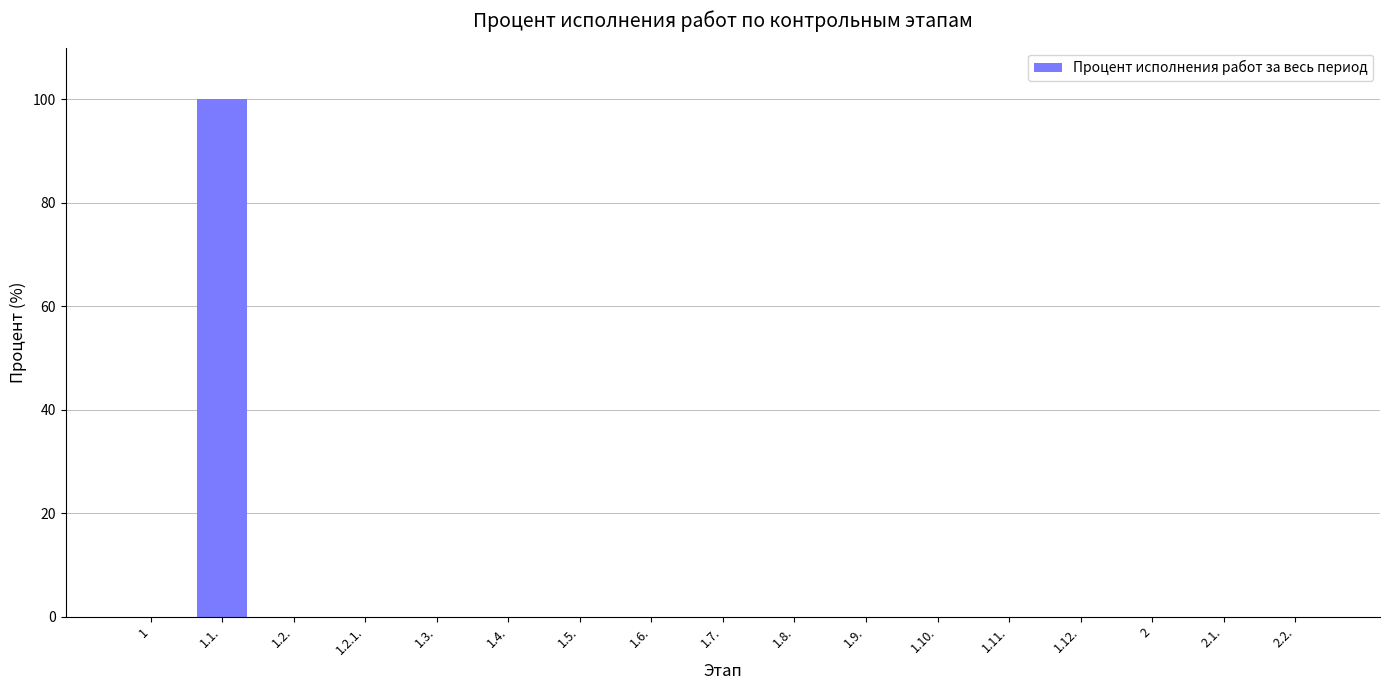

What is the sum of all values?

100